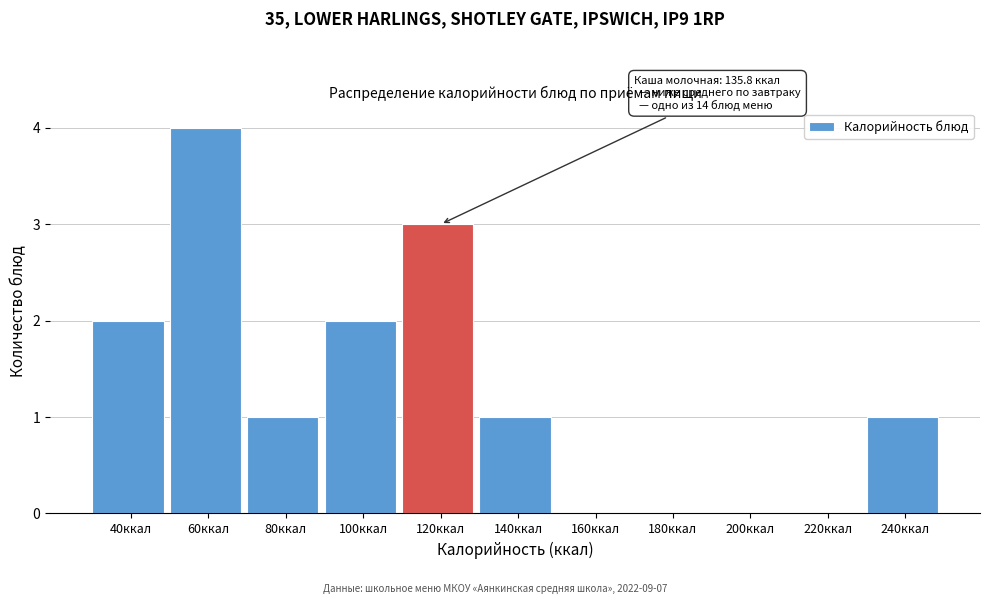

Reading right to left, what are all the values shown in this chart?

240ккал=1	220ккал=0	200ккал=0	180ккал=0	160ккал=0	140ккал=1	120ккал=3	100ккал=2	80ккал=1	60ккал=4	40ккал=2